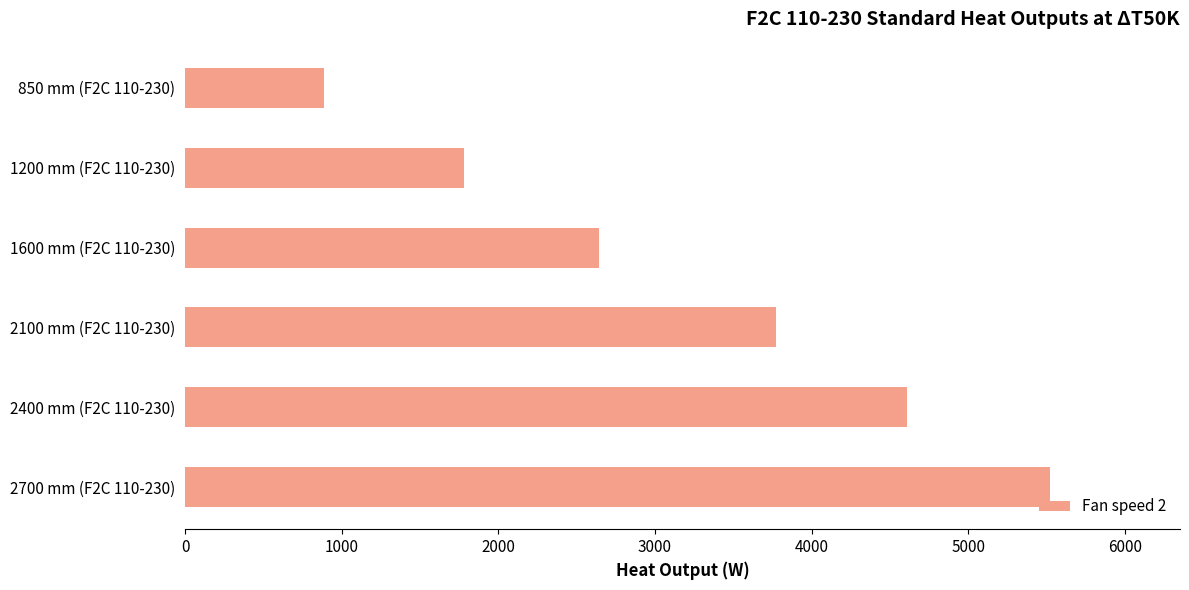

What is the smallest value displayed?

890